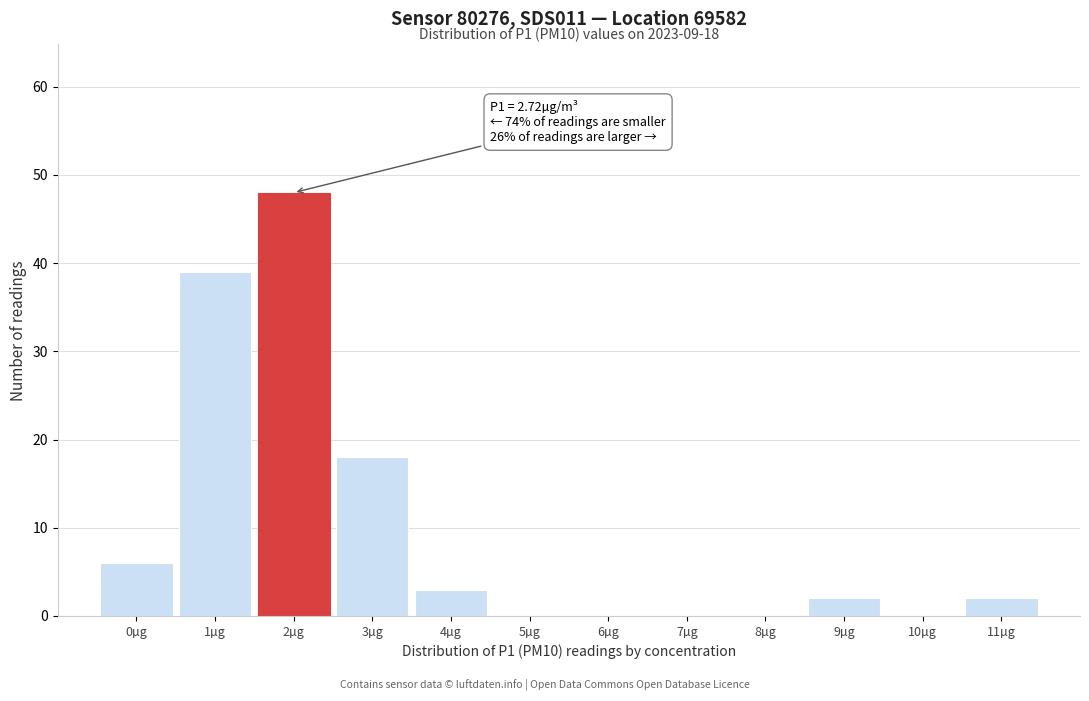

Reading right to left, list all the values displayed in this chart.

11µg=2	10µg=0	9µg=2	8µg=0	7µg=0	6µg=0	5µg=0	4µg=3	3µg=18	2µg=48	1µg=39	0µg=6